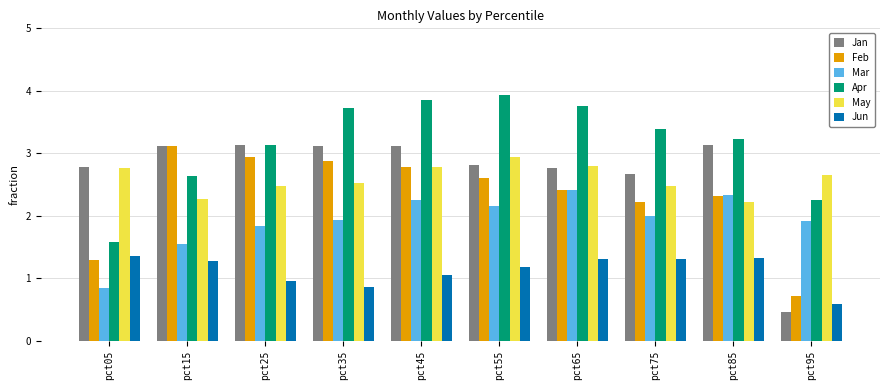

Which series has the largest range (max minus min)?

Jan